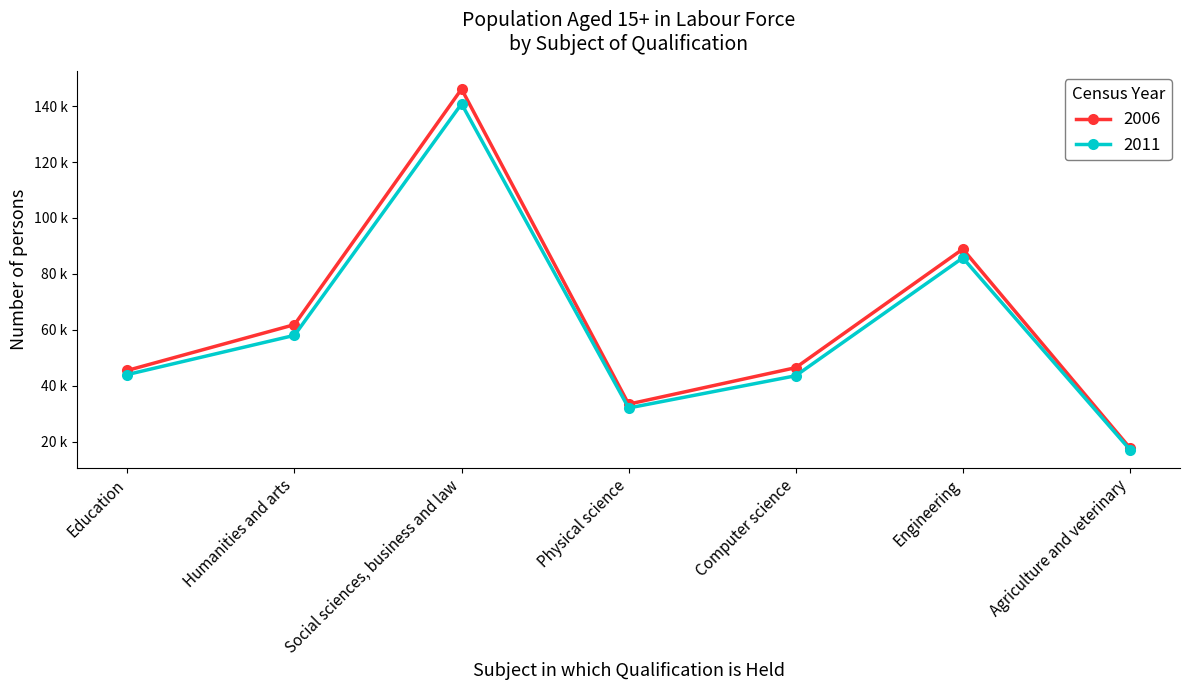

What is the minimum value for 2006?

17795